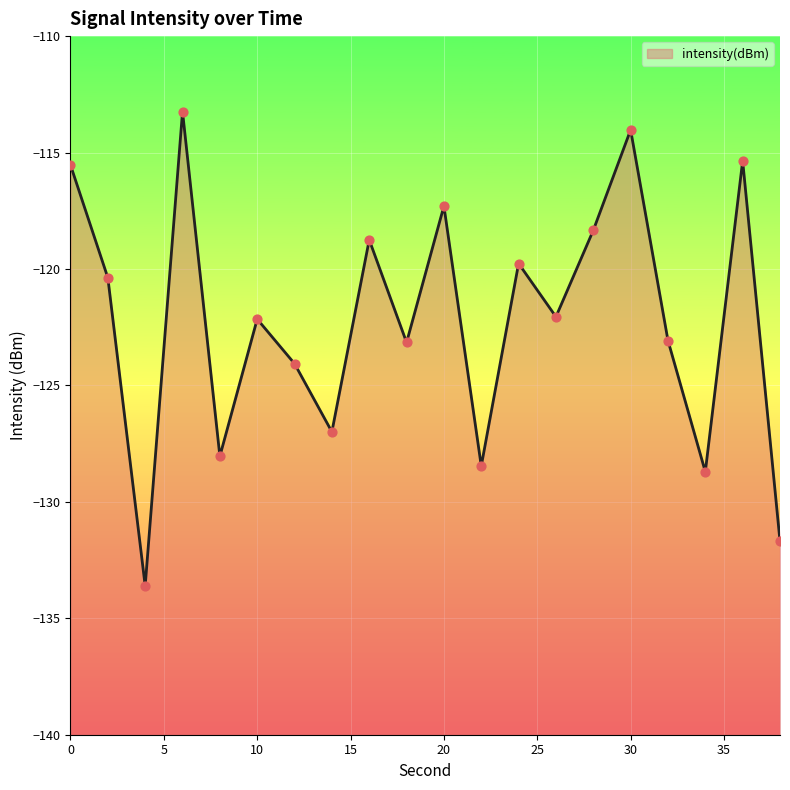

Between 24 and 22, which is larger?

24